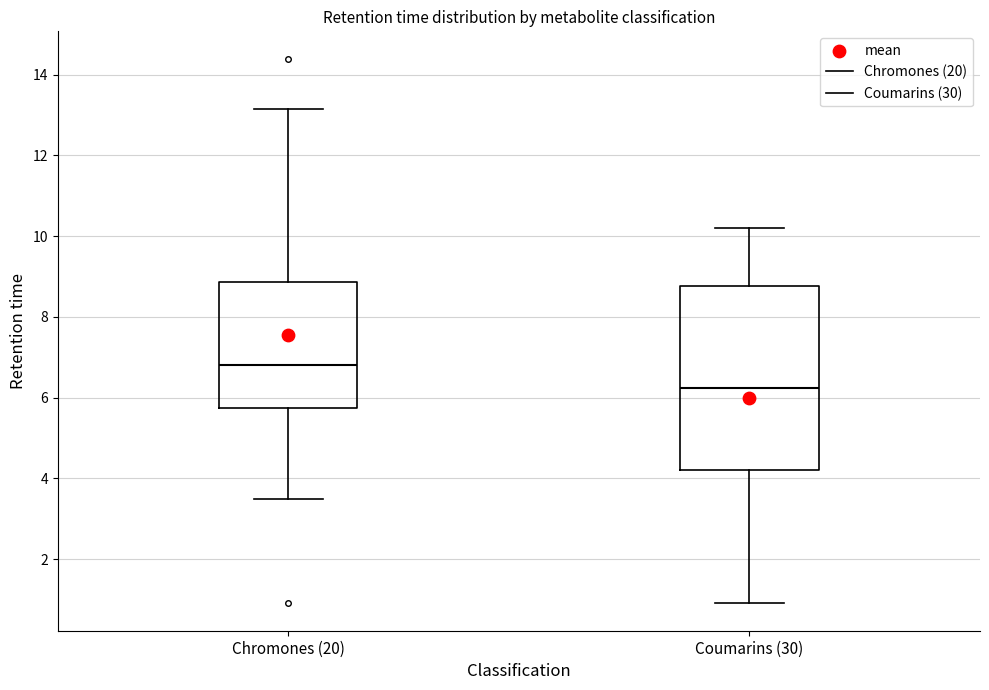

Which box's median line is the highest?

Chromones (20)